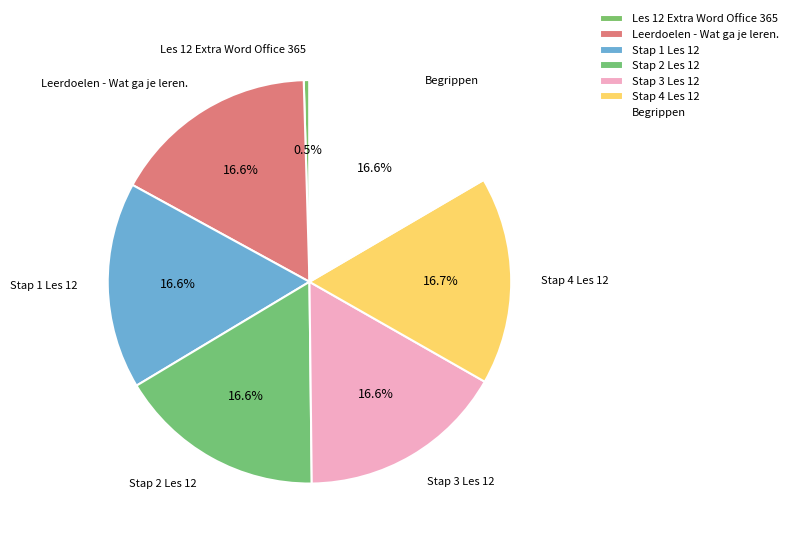

How many segments does this pie chart have?

7